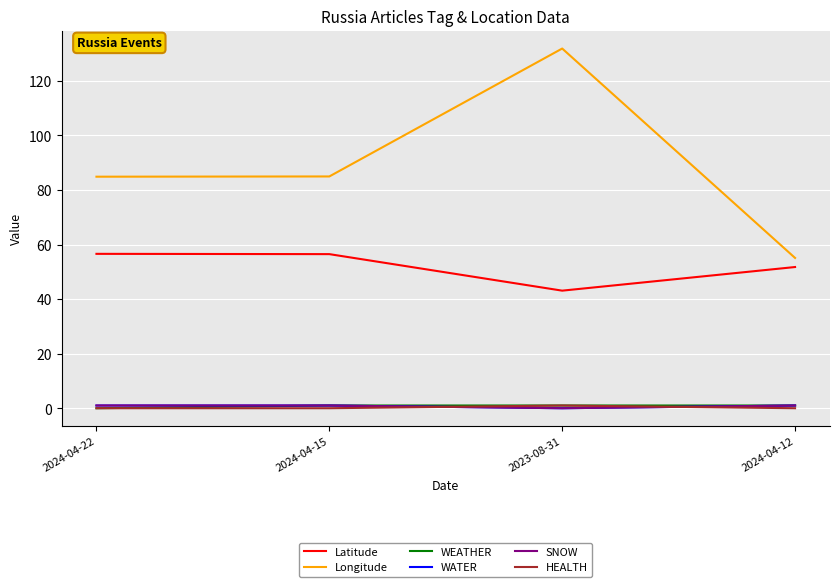

How many lines are shown in the chart?

6